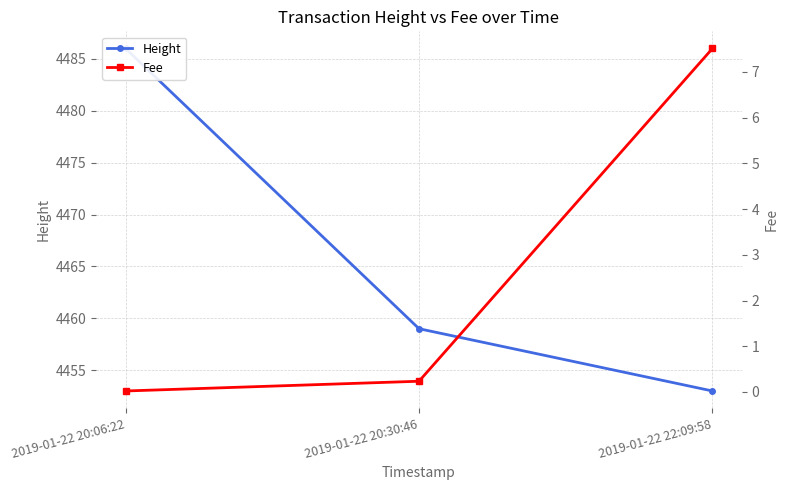

What is the total value across all series at 2019-01-22 22:09:58?

4460.5